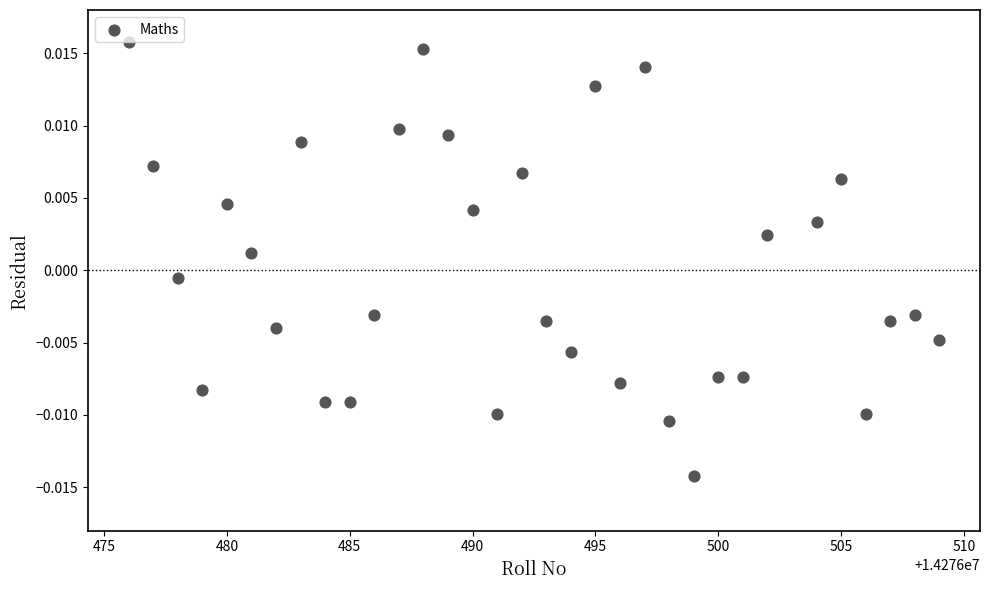

What is the range of X values (max minus min)?

33.0